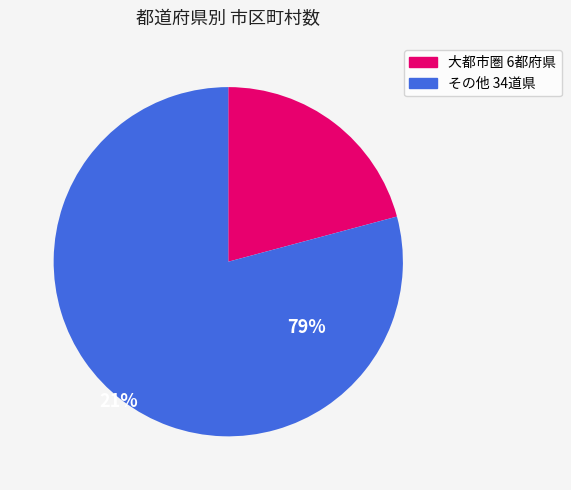

Is there a majority slice in this chart?

Yes